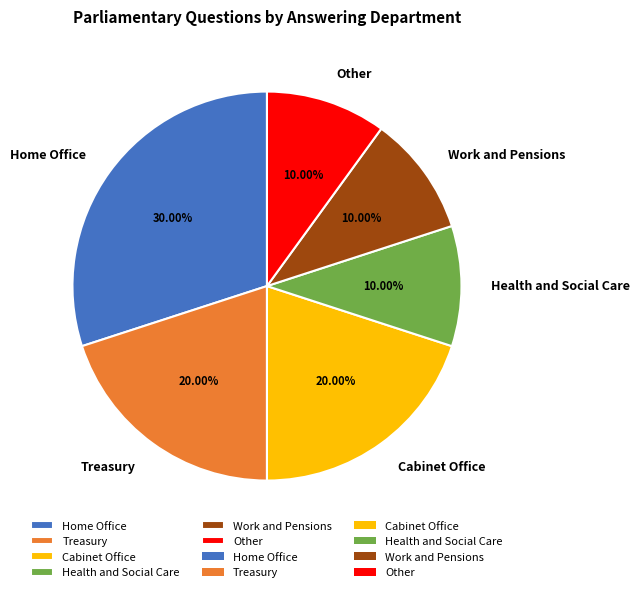

To the nearest percent, what is the average slice percentage?

17%